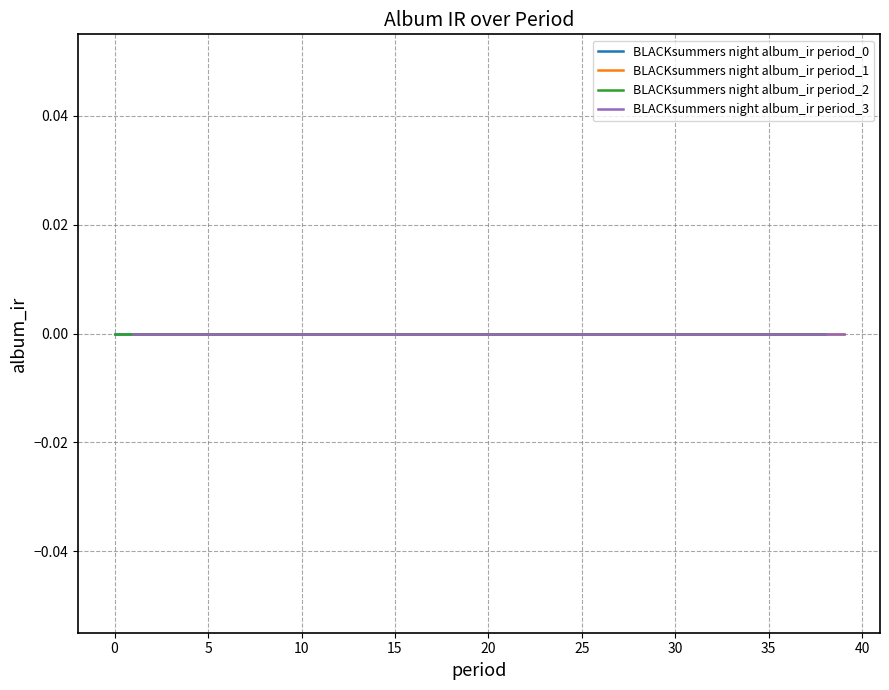

How many distinct data groups are displayed?

4